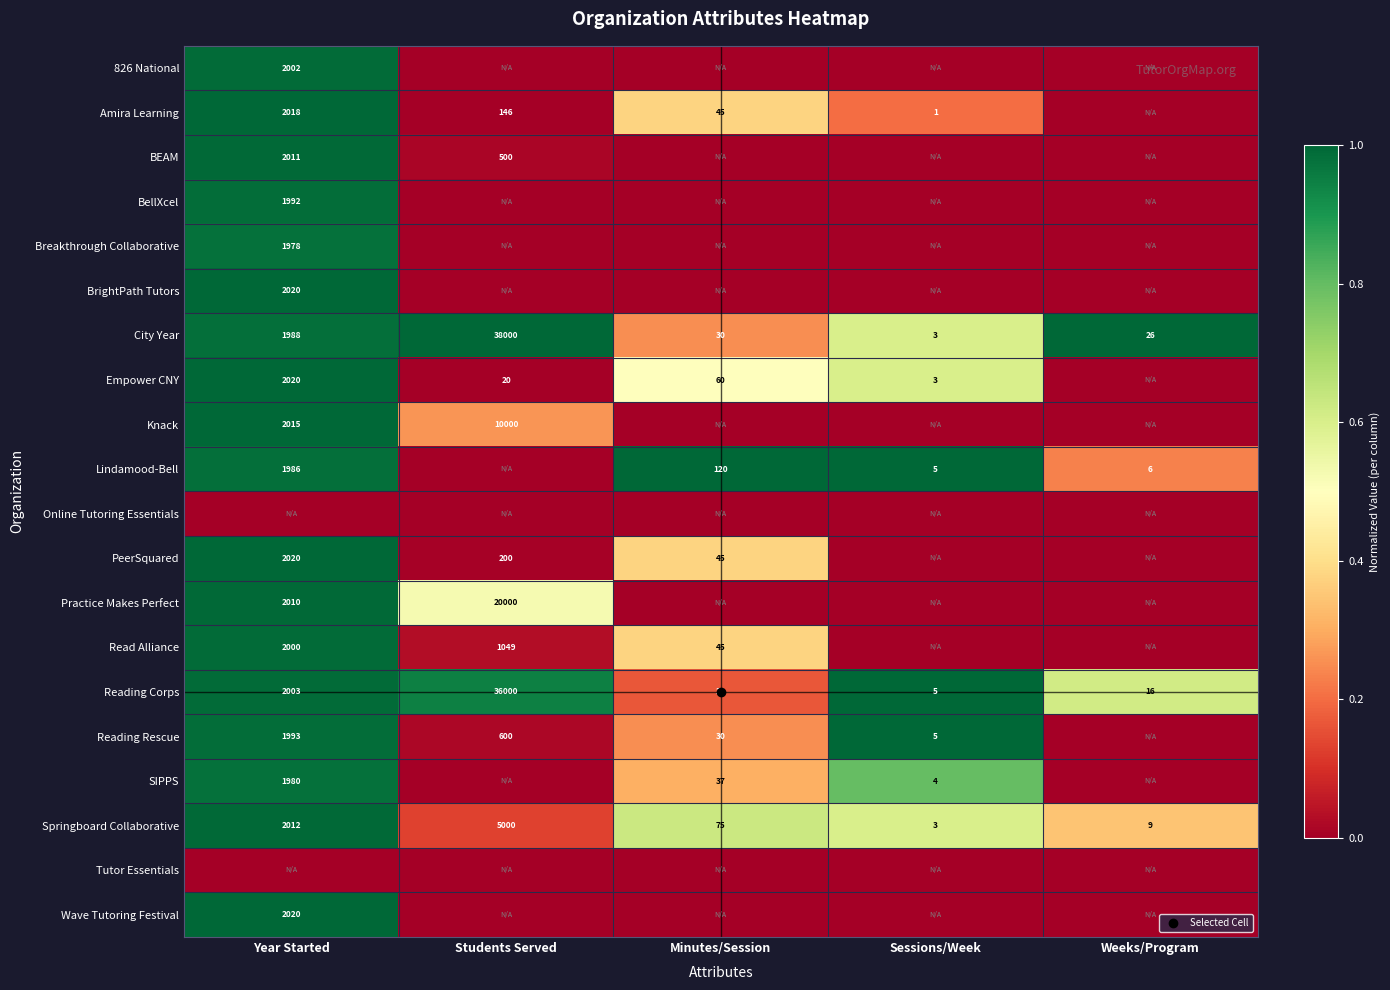

What is the approximate value of Reading Corps at Students Served?

0.9